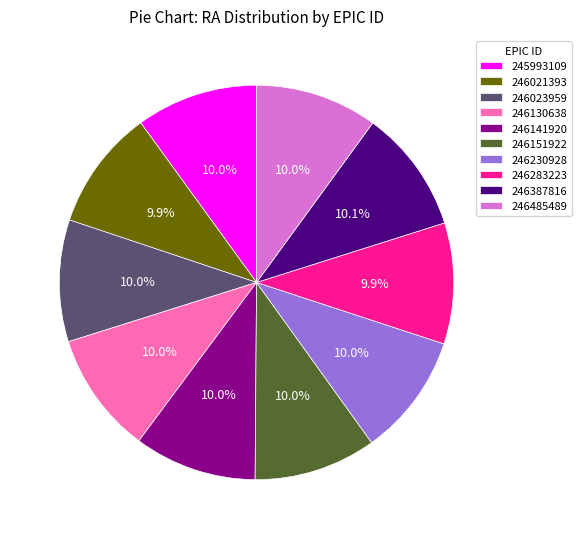

Is the sum of 246387816 and 246141920 greater than half?

No